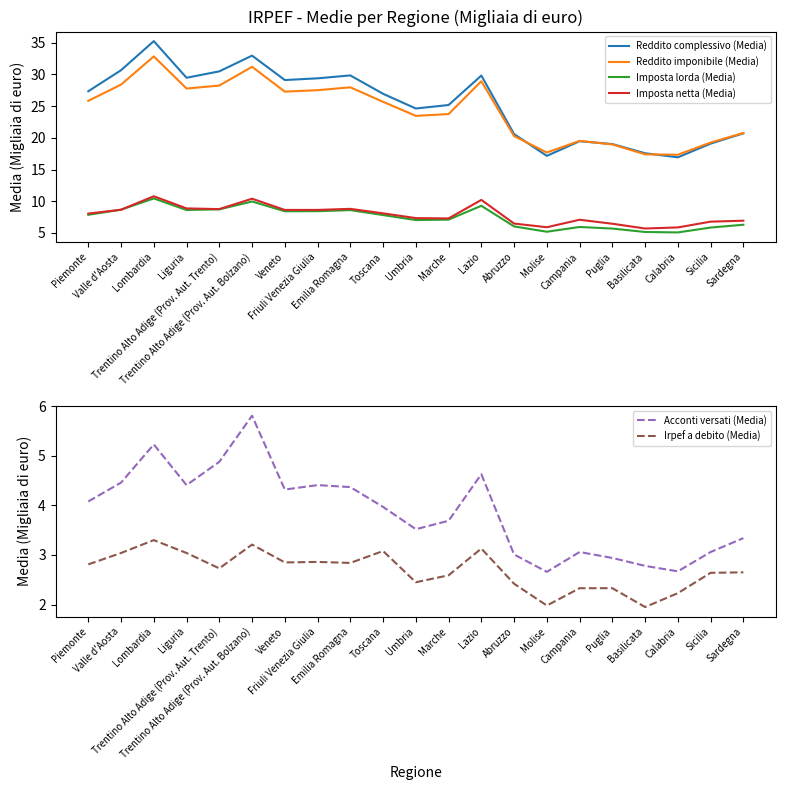

At which category does the chart reach its minimum across all series?

Basilicata